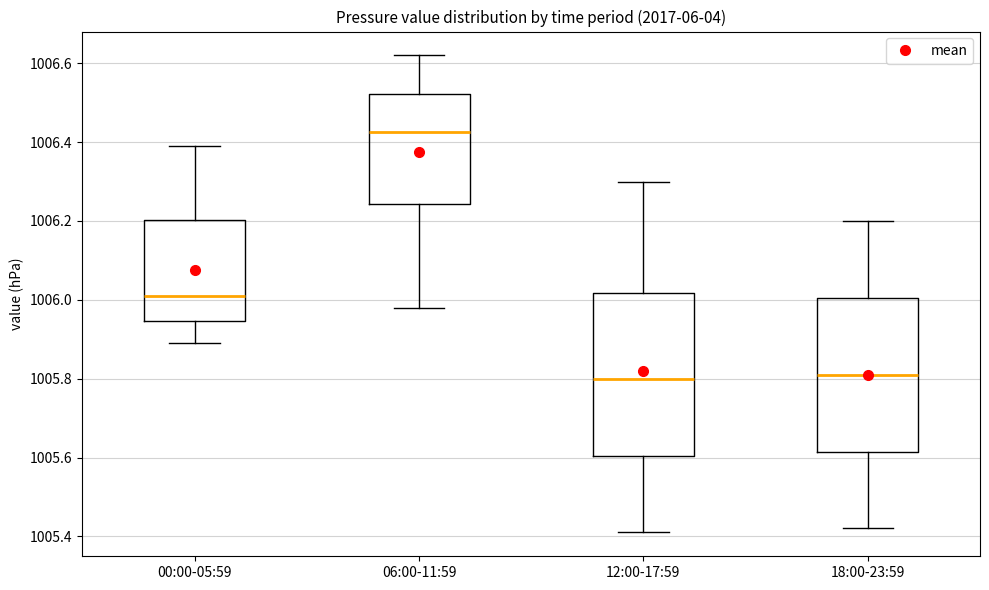

Reading left to right, transcribe this box plot: for each box, give where its median line is, the range the box spans, and where its two whiskers end, as read against the y-axis. The values are not printed on the chart, so give them approximately, as read against the axis.

00:00-05:59: median 1006.02, box 1005.94 to 1006.20, whiskers 1005.90 to 1006.40
06:00-11:59: median 1006.42, box 1006.24 to 1006.52, whiskers 1005.98 to 1006.62
12:00-17:59: median 1005.80, box 1005.60 to 1006.02, whiskers 1005.42 to 1006.30
18:00-23:59: median 1005.82, box 1005.62 to 1006.00, whiskers 1005.42 to 1006.20